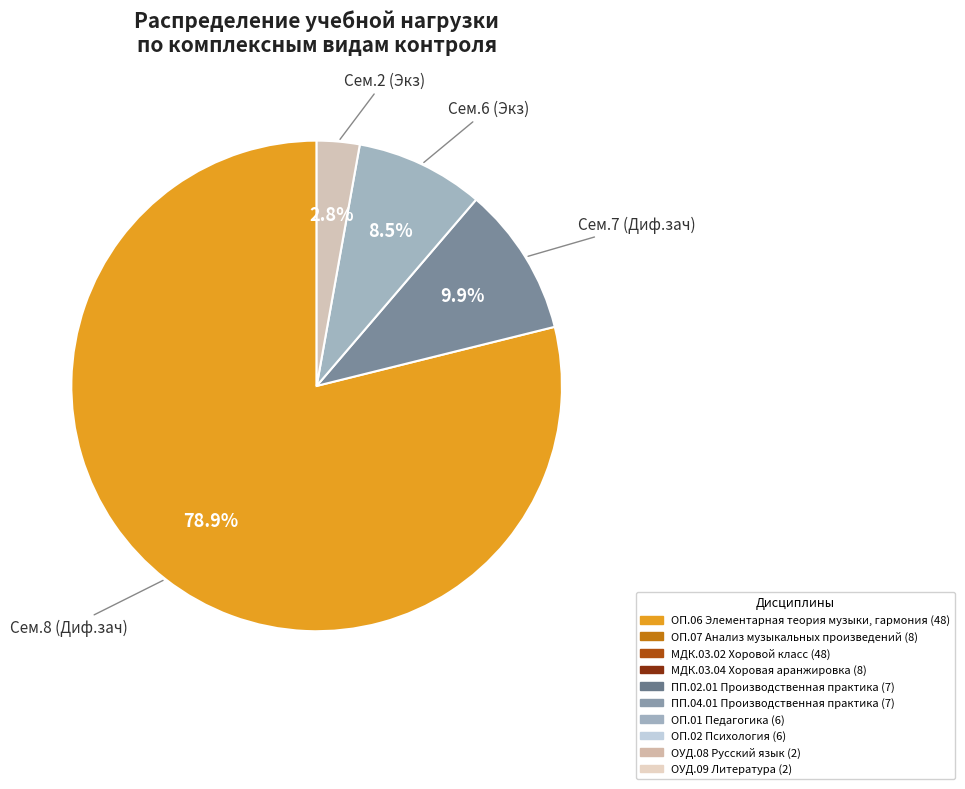

Is there any slice that represents more than half of the pie?

Yes